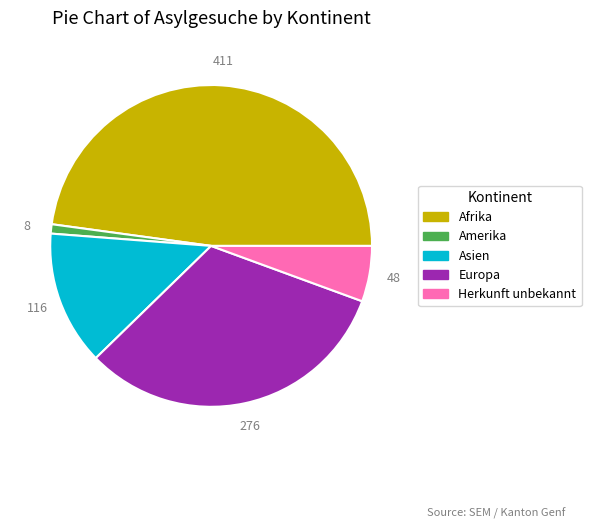

Does any single category account for the majority?

No